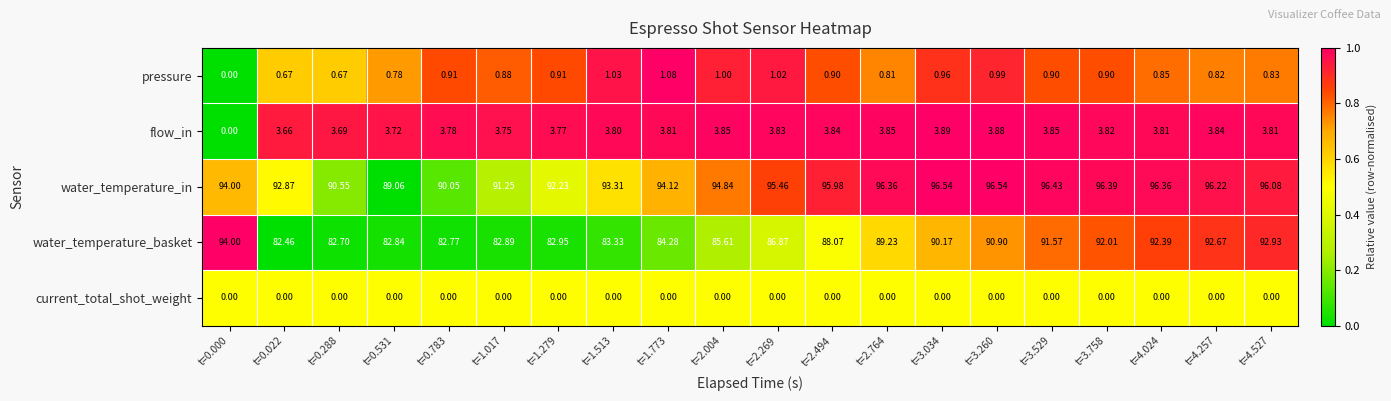

Which series changed the most between t=0.531 and t=1.279?

water_temperature_in